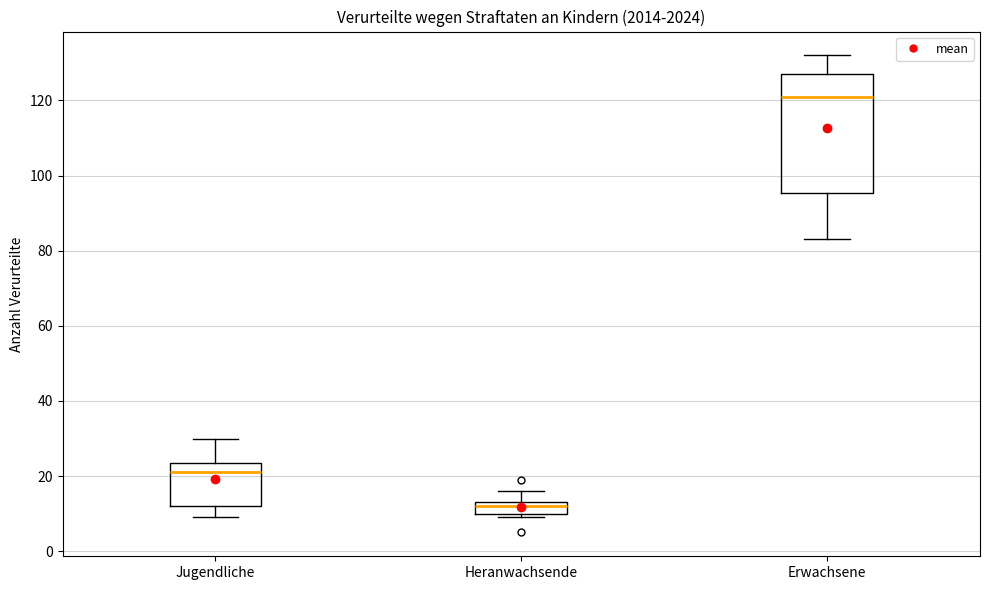

Reading left to right, transcribe this box plot: for each box, give where its median line is, the range the box spans, and where its two whiskers end, as read against the y-axis. The values are not printed on the chart, so give them approximately, as read against the axis.

Jugendliche: median 22, box 12 to 24, whiskers 10 to 30
Heranwachsende: median 12, box 10 to 14, whiskers 10 (just below the box's lower edge) to 16
Erwachsene: median 122, box 96 to 128, whiskers 84 to 132